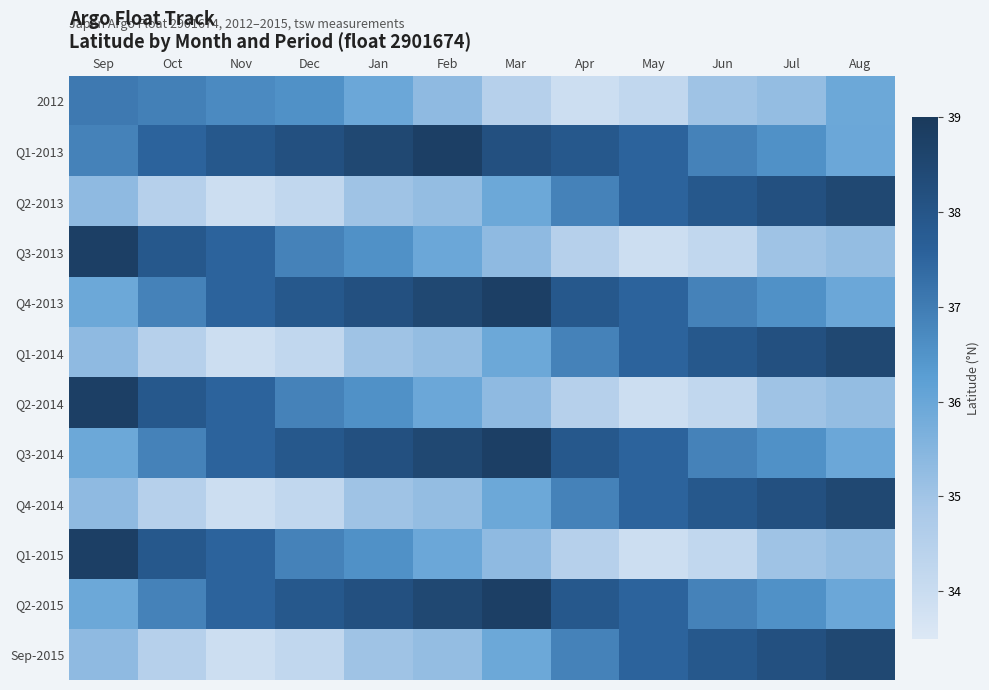

Reading left to right, what are all the values shown in this chart?

2012: Sep=37.1	Oct=36.9	Nov=36.7	Dec=36.5	Jan=36.0	Feb=35.3	Mar=34.5	Apr=33.9	May=34.2	Jun=35.0	Jul=35.2	Aug=35.9
Q1-2013: Sep=36.9	Oct=37.5	Nov=37.9	Dec=38.2	Jan=38.5	Feb=38.8	Mar=38.2	Apr=37.9	May=37.5	Jun=36.9	Jul=36.5	Aug=36.0
Q2-2013: Sep=35.3	Oct=34.5	Nov=33.9	Dec=34.2	Jan=35.0	Feb=35.2	Mar=35.9	Apr=36.9	May=37.5	Jun=37.9	Jul=38.2	Aug=38.5
Q3-2013: Sep=38.8	Oct=37.9	Nov=37.5	Dec=36.9	Jan=36.5	Feb=36.0	Mar=35.3	Apr=34.5	May=33.9	Jun=34.2	Jul=35.0	Aug=35.2
Q4-2013: Sep=35.9	Oct=36.9	Nov=37.5	Dec=37.9	Jan=38.2	Feb=38.5	Mar=38.8	Apr=37.9	May=37.5	Jun=36.9	Jul=36.5	Aug=36.0
Q1-2014: Sep=35.3	Oct=34.5	Nov=33.9	Dec=34.2	Jan=35.0	Feb=35.2	Mar=35.9	Apr=36.9	May=37.5	Jun=37.9	Jul=38.2	Aug=38.5
Q2-2014: Sep=38.8	Oct=37.9	Nov=37.5	Dec=36.9	Jan=36.5	Feb=36.0	Mar=35.3	Apr=34.5	May=33.9	Jun=34.2	Jul=35.0	Aug=35.2
Q3-2014: Sep=35.9	Oct=36.9	Nov=37.5	Dec=37.9	Jan=38.2	Feb=38.5	Mar=38.8	Apr=37.9	May=37.5	Jun=36.9	Jul=36.5	Aug=36.0
Q4-2014: Sep=35.3	Oct=34.5	Nov=33.9	Dec=34.2	Jan=35.0	Feb=35.2	Mar=35.9	Apr=36.9	May=37.5	Jun=37.9	Jul=38.2	Aug=38.5
Q1-2015: Sep=38.8	Oct=37.9	Nov=37.5	Dec=36.9	Jan=36.5	Feb=36.0	Mar=35.3	Apr=34.5	May=33.9	Jun=34.2	Jul=35.0	Aug=35.2
Q2-2015: Sep=35.9	Oct=36.9	Nov=37.5	Dec=37.9	Jan=38.2	Feb=38.5	Mar=38.8	Apr=37.9	May=37.5	Jun=36.9	Jul=36.5	Aug=36.0
Sep-2015: Sep=35.3	Oct=34.5	Nov=33.9	Dec=34.2	Jan=35.0	Feb=35.2	Mar=35.9	Apr=36.9	May=37.5	Jun=37.9	Jul=38.2	Aug=38.5